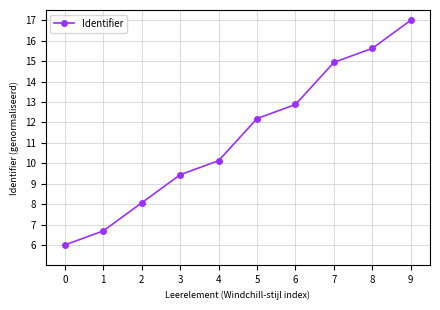

Which category has the highest value across all series?

9